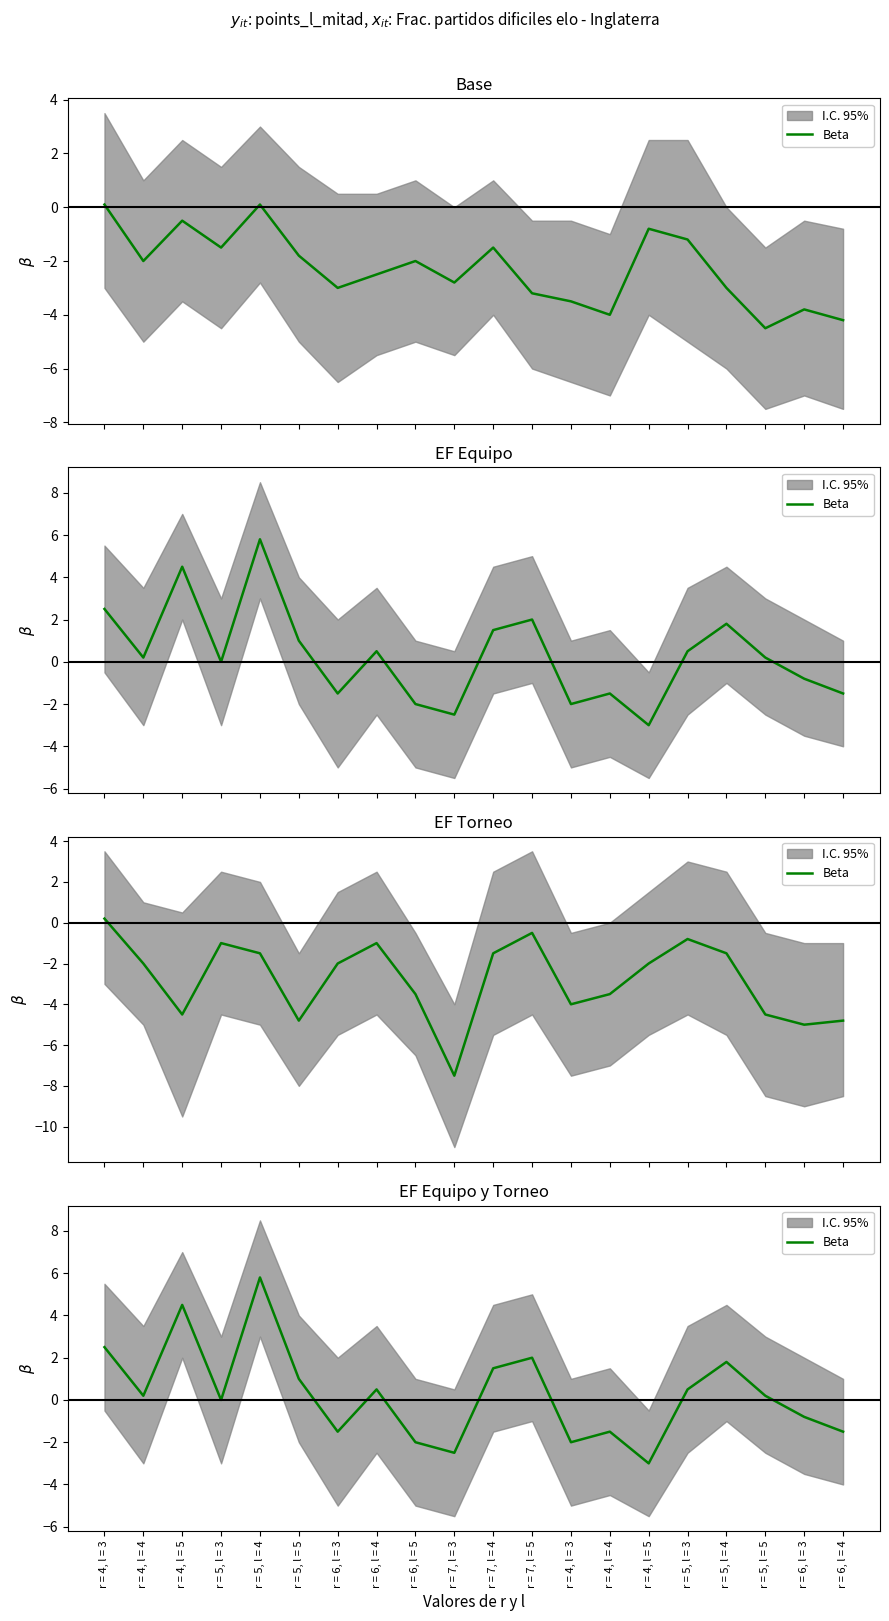

What is the label of the 3rd point from the left?

r = 4, l = 5